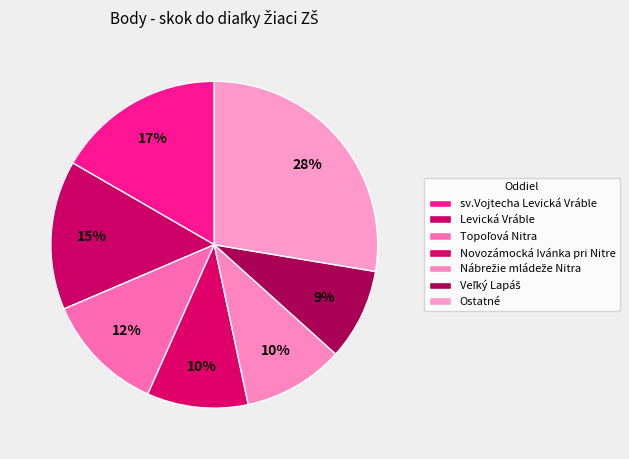

How many slices are in this pie chart?

7